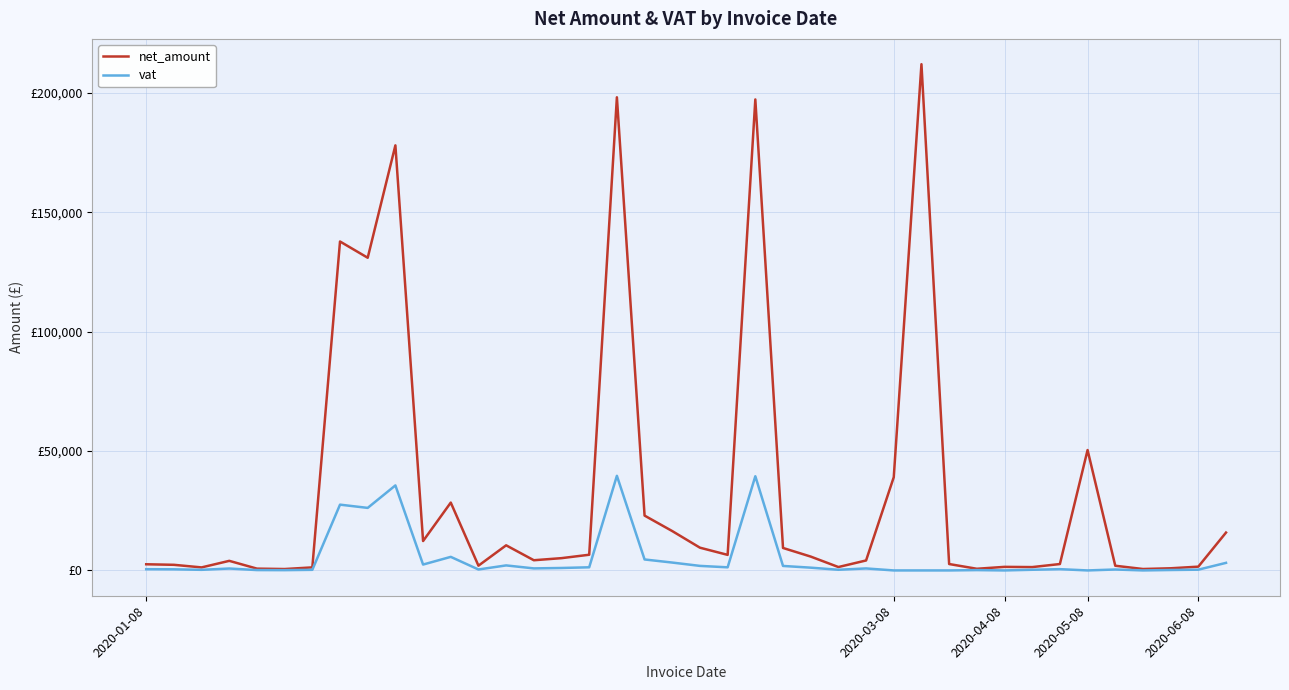

What are all the series names shown in the legend?

net_amount, vat